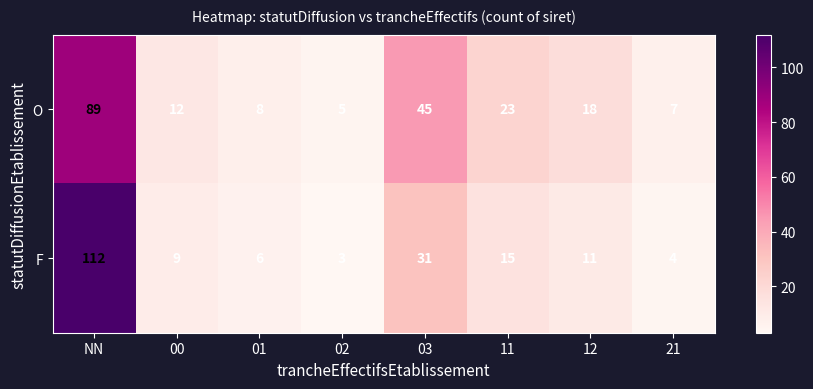

At which label is F closest to 57?

03